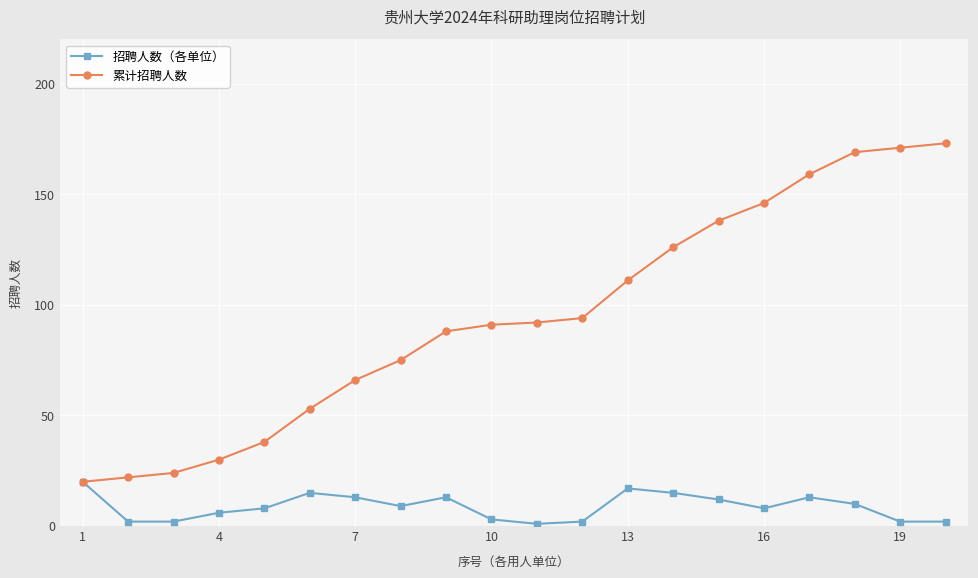

Which series has the largest total across all categories?

累计招聘人数